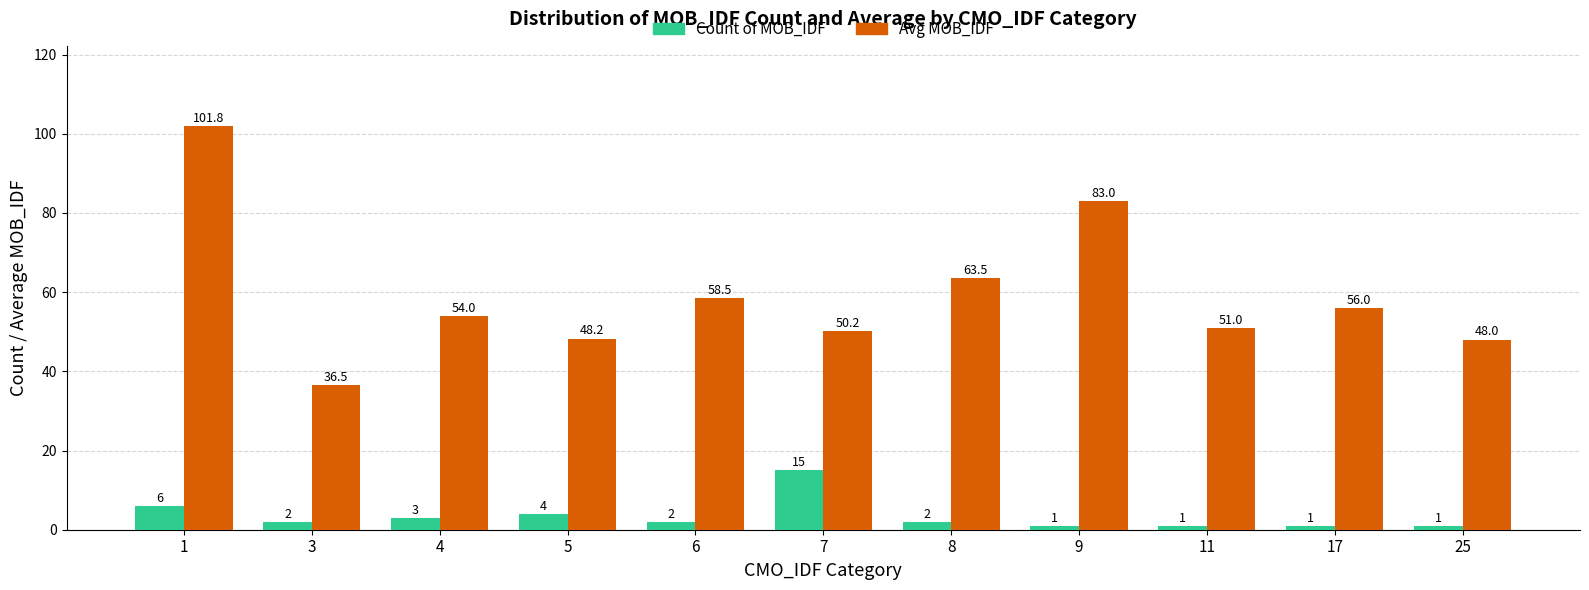

What is the spread (max minus min) of values at 25?

47.0